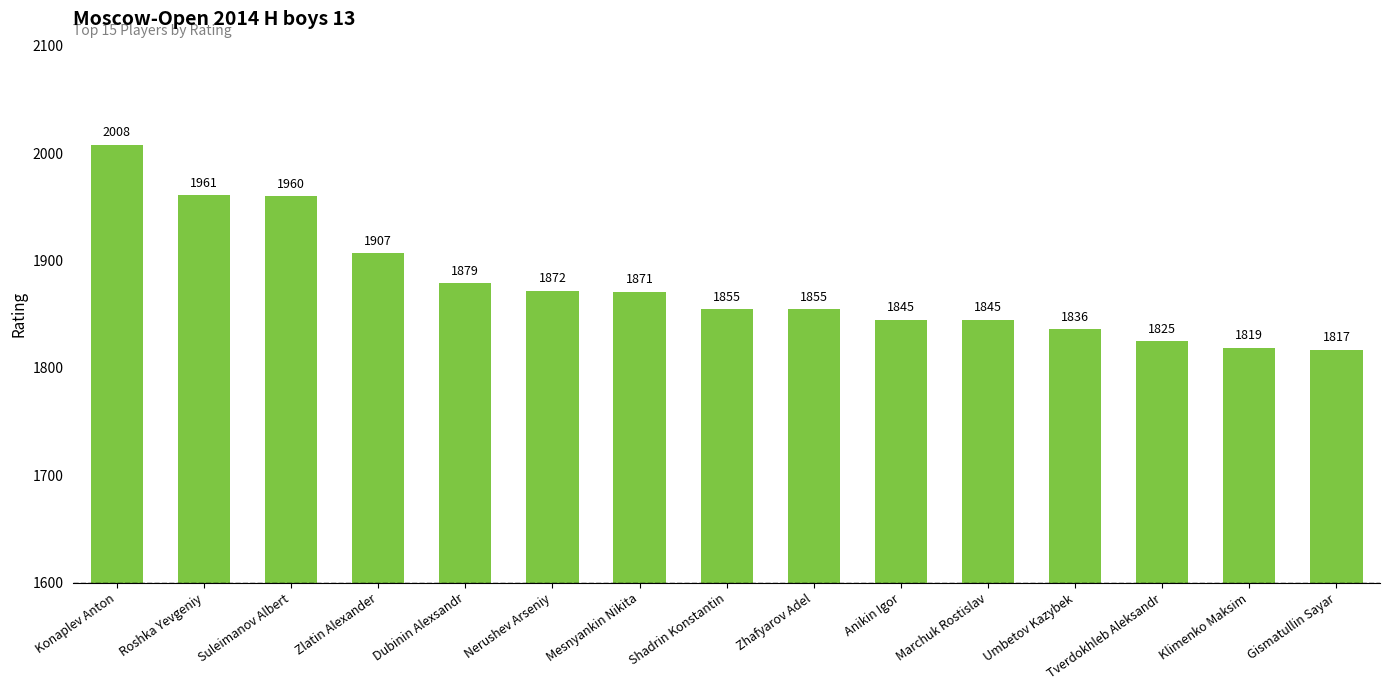

What value does the data have at Klimenko Maksim, to the nearest 10?

1820